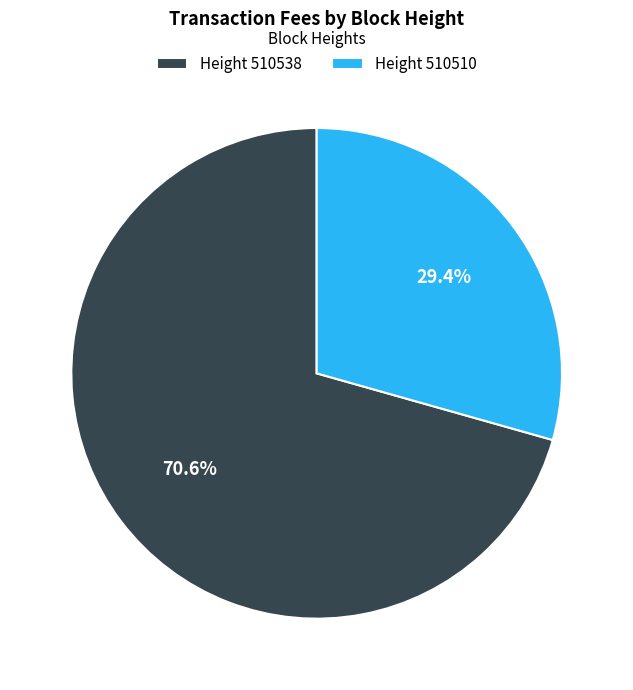

Is the sum of Height 510538 and Height 510510 greater than half?

Yes